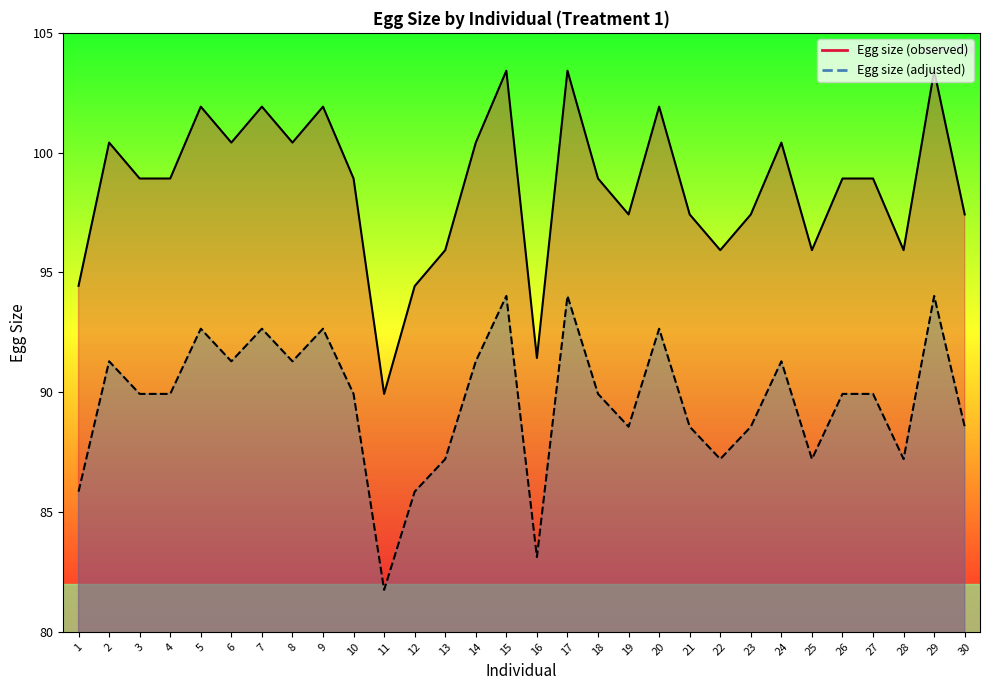

Is the value of Egg size (observed) at 17 greater than the value of Egg size (adjusted) at 2?

Yes